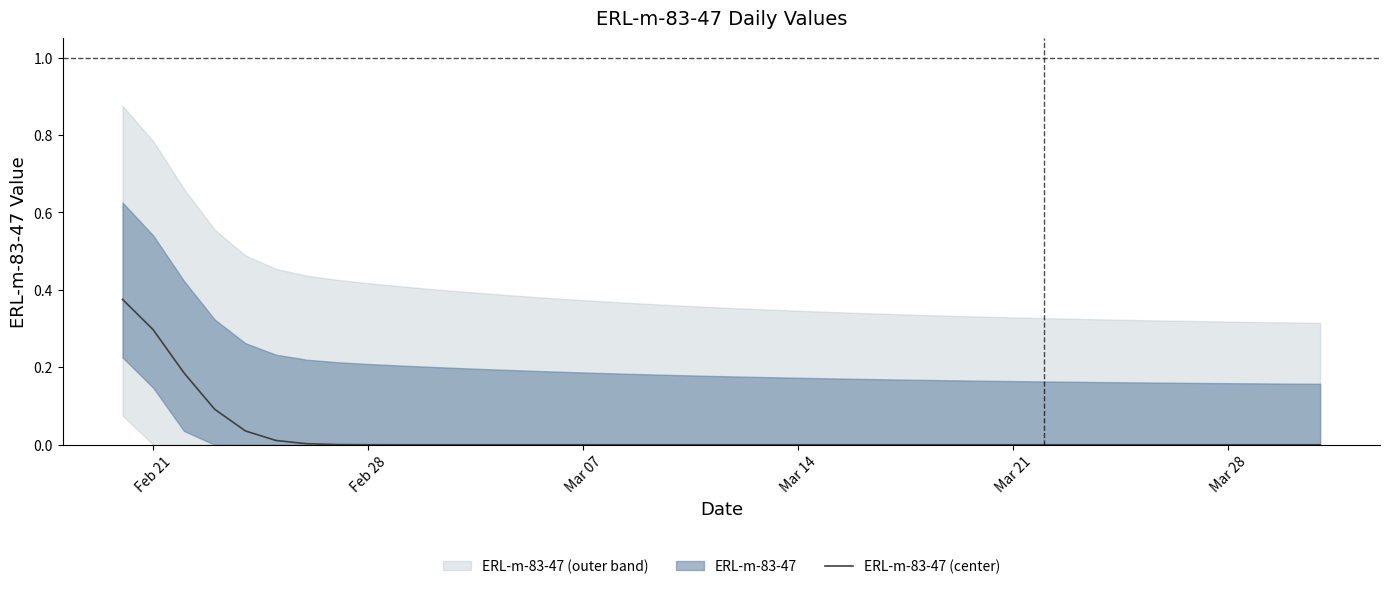

Reading right to left, transcribe all the data shown in this chart.

0.0	0.0	0.0	0.0	0.0	0.0	0.0	0.0	0.0	0.0	0.0	0.0	0.0	0.0	0.0	0.0	0.0	0.0	0.0	0.0	0.0	0.0	0.0	0.0	0.0	0.0	0.0	0.0	0.0	0.0	0.0	0.0	0.0	0.0	0.0	0.0	0.1	0.2	0.3	0.4